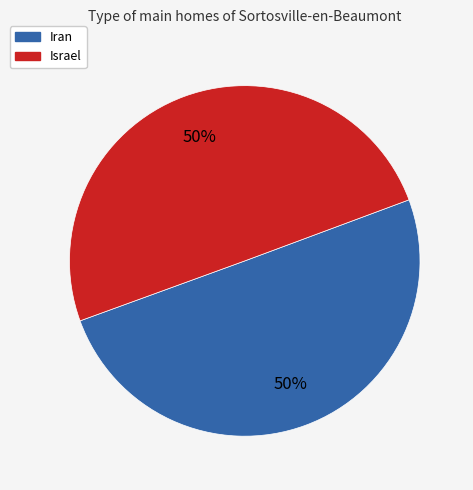

What percentage is the Israel slice, to the nearest percent?

50%